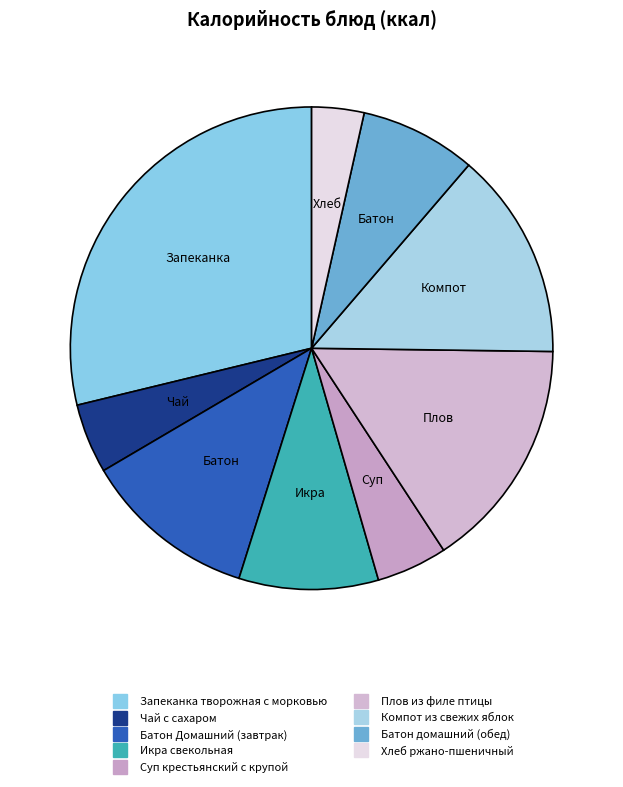

Between Плов из филе птицы and Батон домашний (обед), which is larger?

Плов из филе птицы